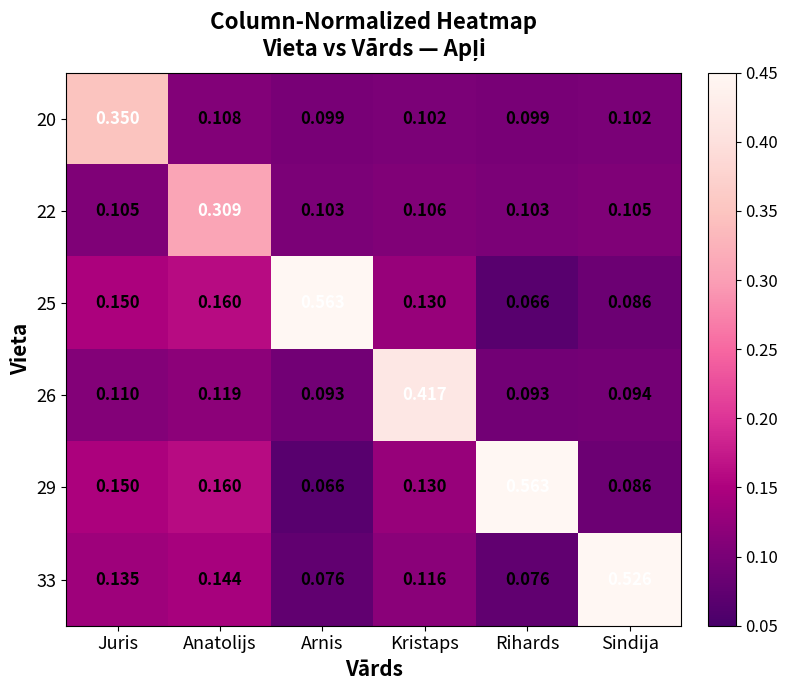

List the labels in order of 25 value, smallest first.

Rihards, Sindija, Kristaps, Juris, Anatolijs, Arnis